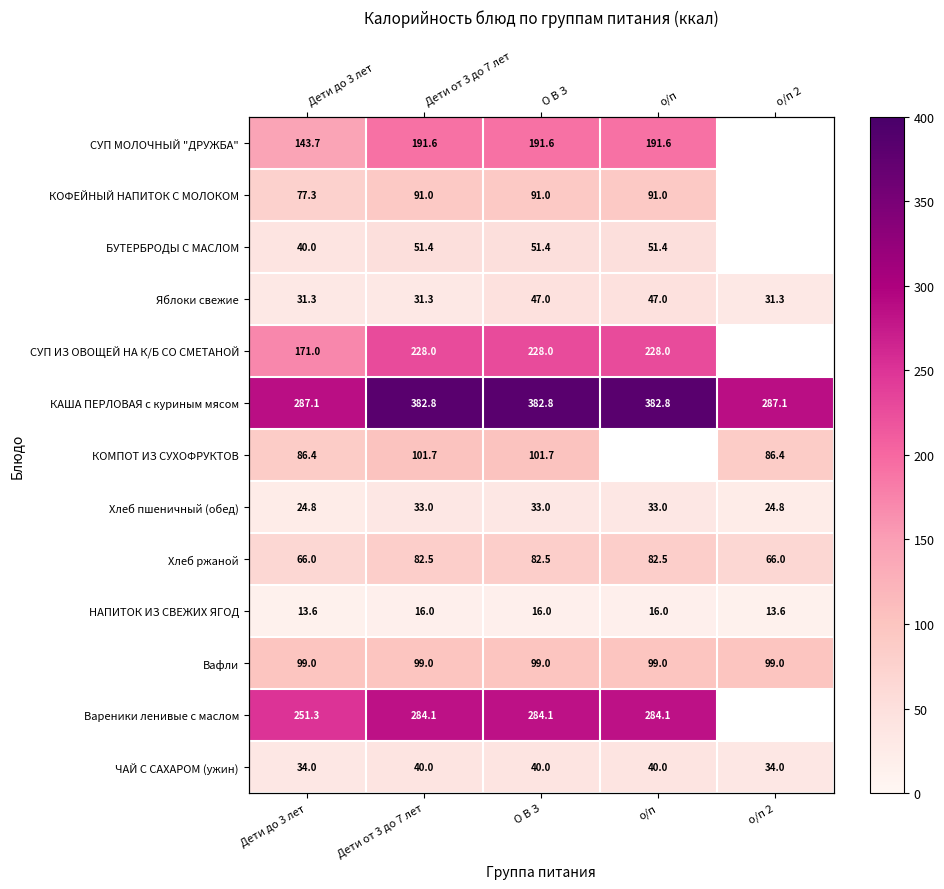

At how many categories does at least one series exceed 98?

5